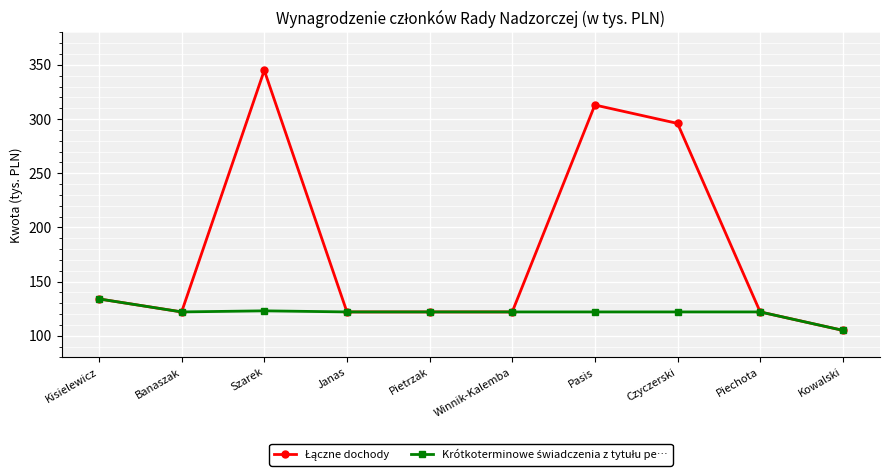

What is the label of the 5th point from the left?

Pietrzak